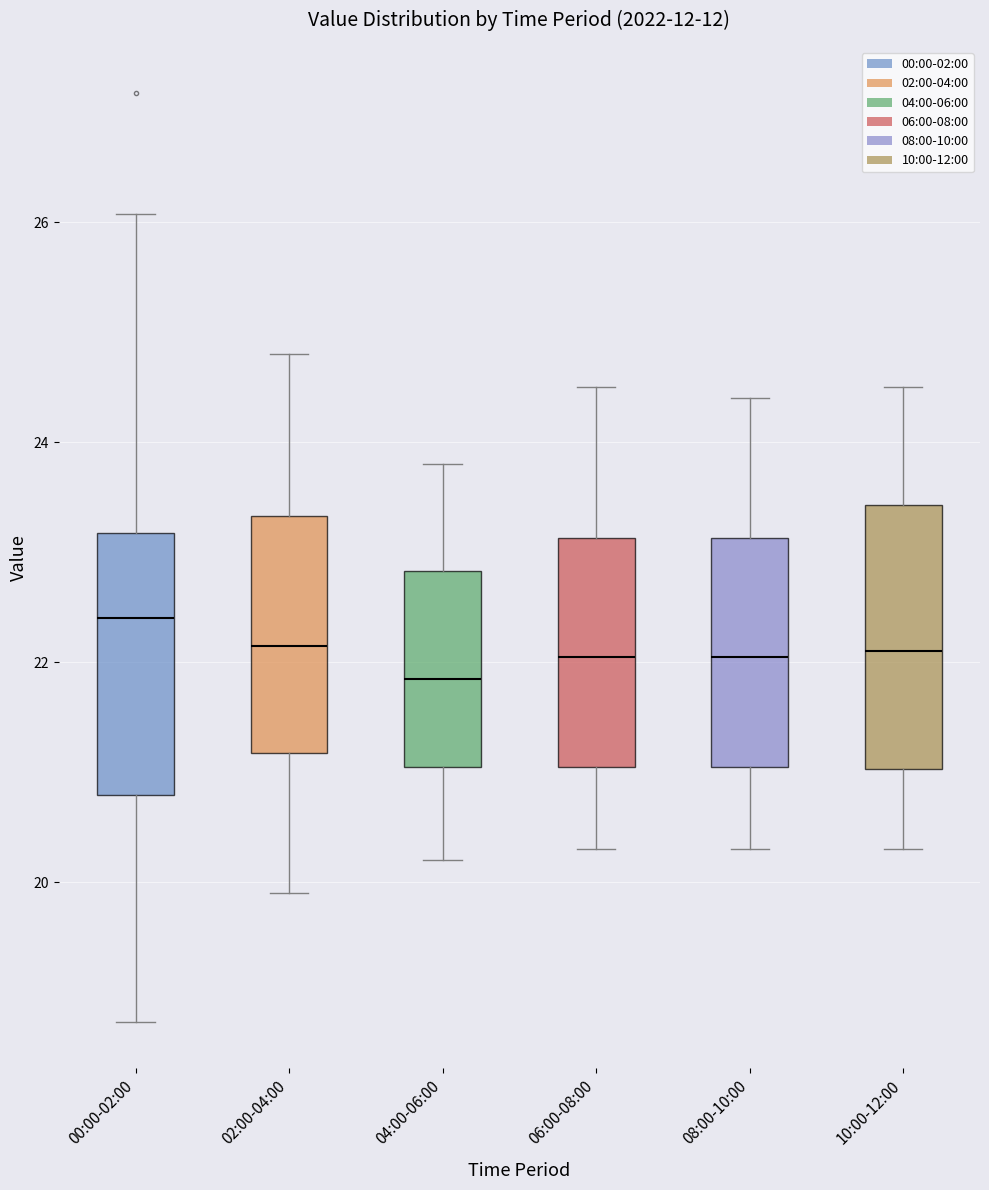

Where is the upper edge of the box for 10:00-12:00 on the y-axis? The values are not printed on the chart, so give them approximately, as read against the axis.

23.4